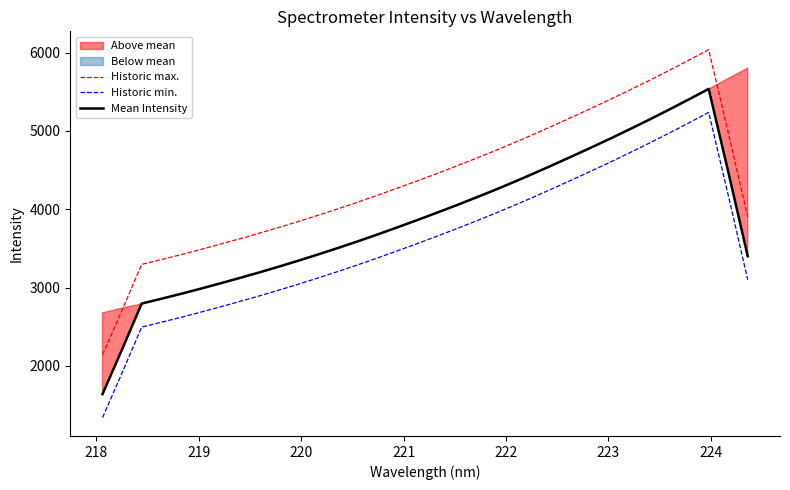

What is the maximum value for Historic max.?

6035.6